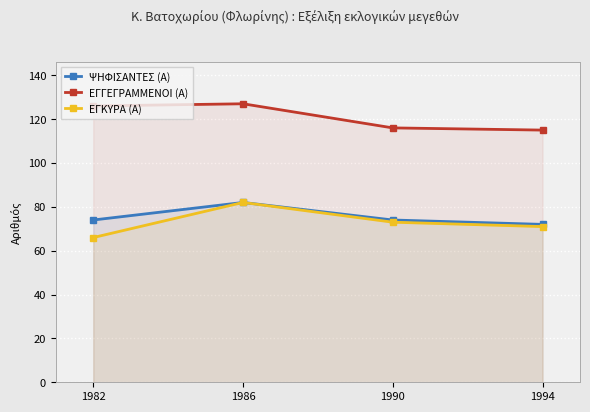

Which series has the widest spread of values?

ΕΓΚΥΡΑ (Α)